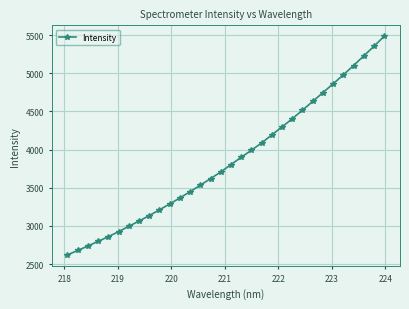

What is the value of the 5th point from the left?

2859.2